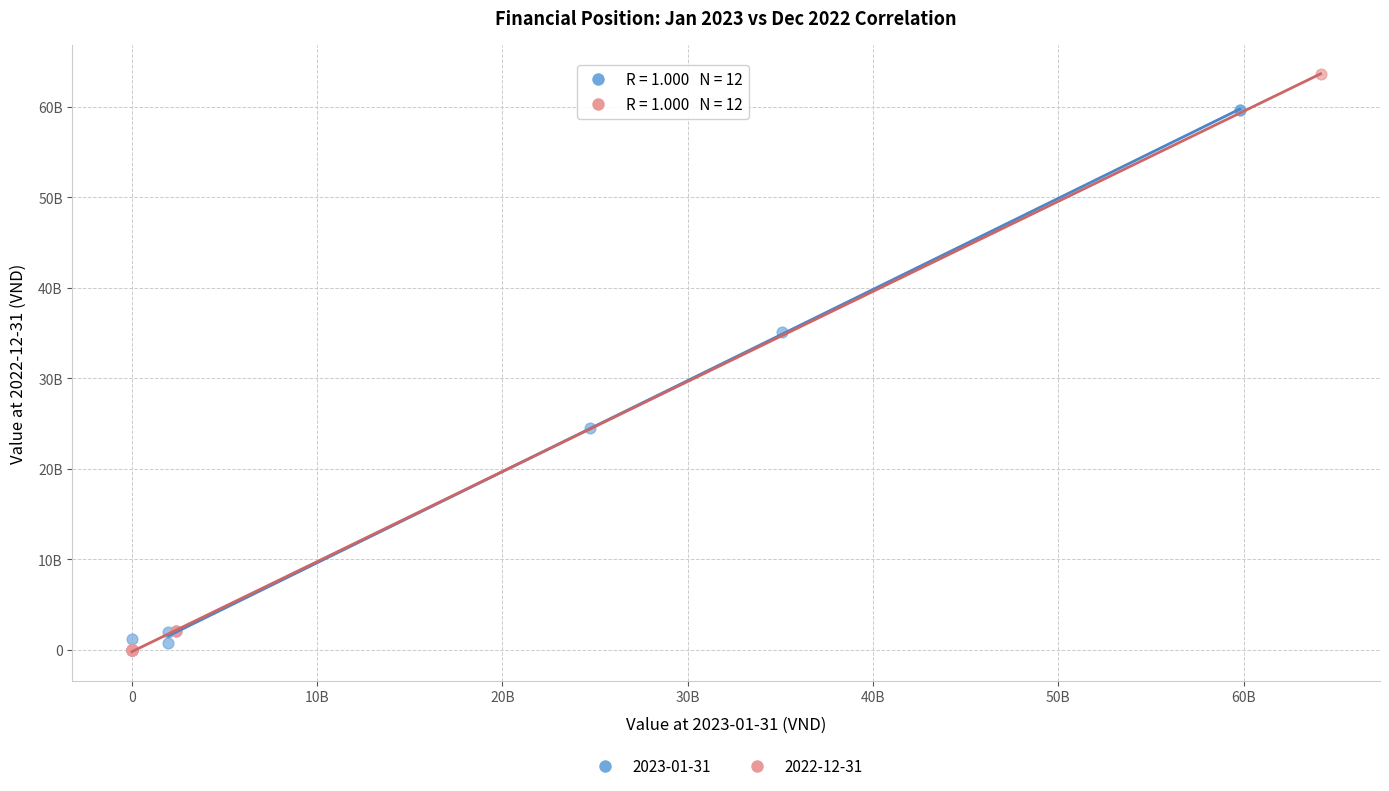

What are all the series names shown in the legend?

2023-01-31, 2022-12-31